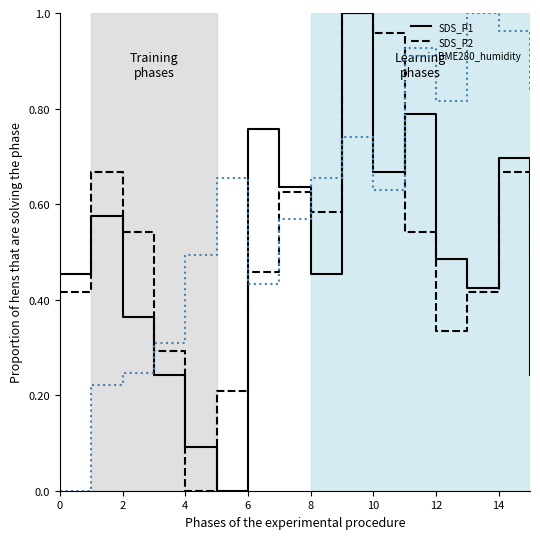

Which series ends up on top after the final intersection of BME280_humidity and SDS_P1?

BME280_humidity